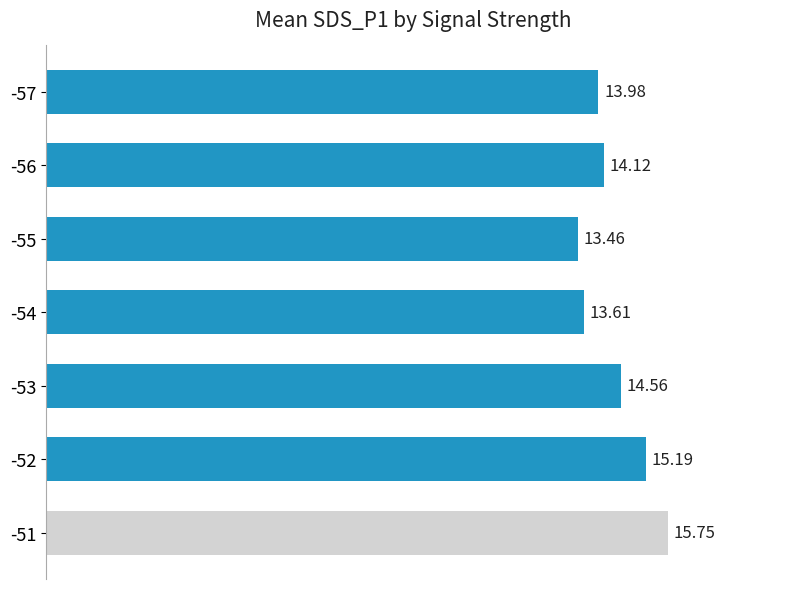

What is the difference between the maximum and minimum values?

2.3